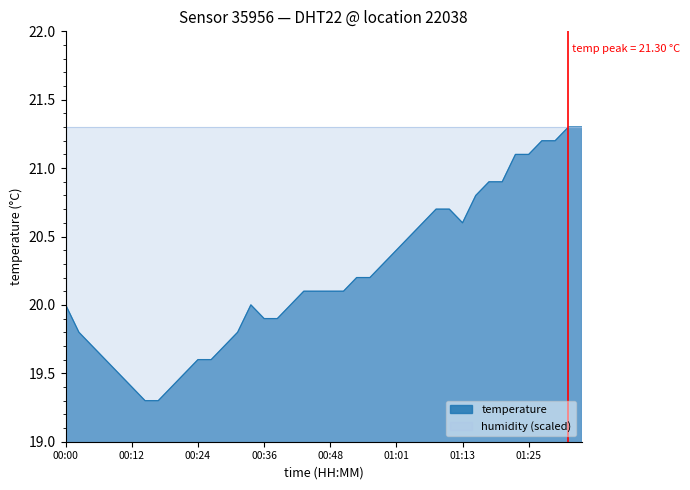

Does the chart display data point markers on the line(s)?

No